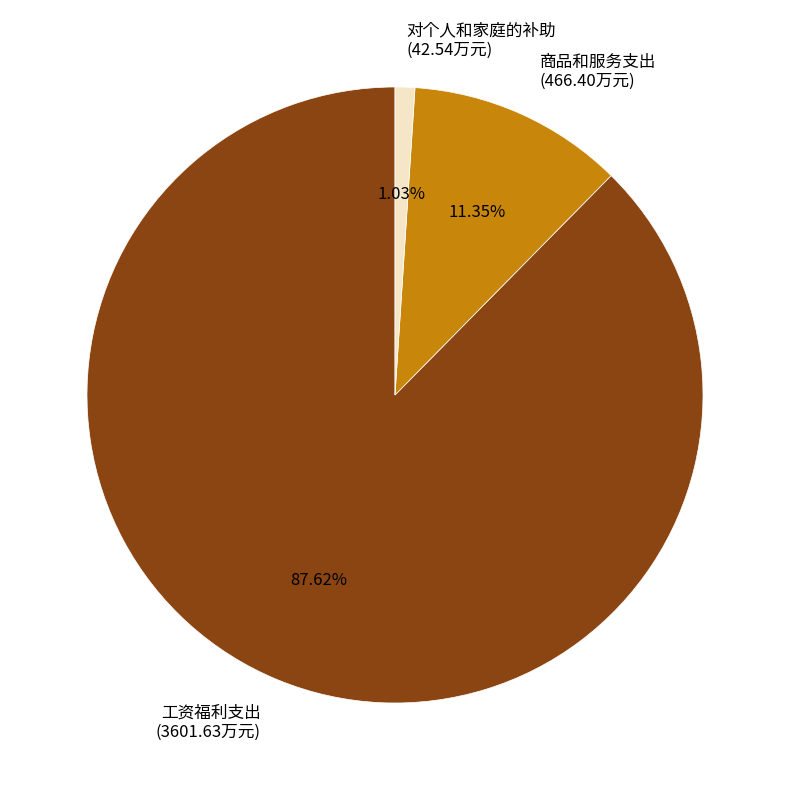

The 工资福利支出 slice represents 77% of the pie. True or false?

False